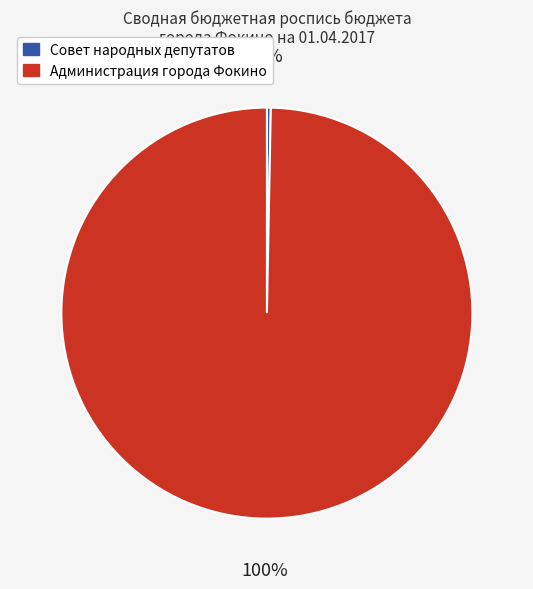

Which has a higher value, Совет народных депутатов or Администрация города Фокино?

Администрация города Фокино